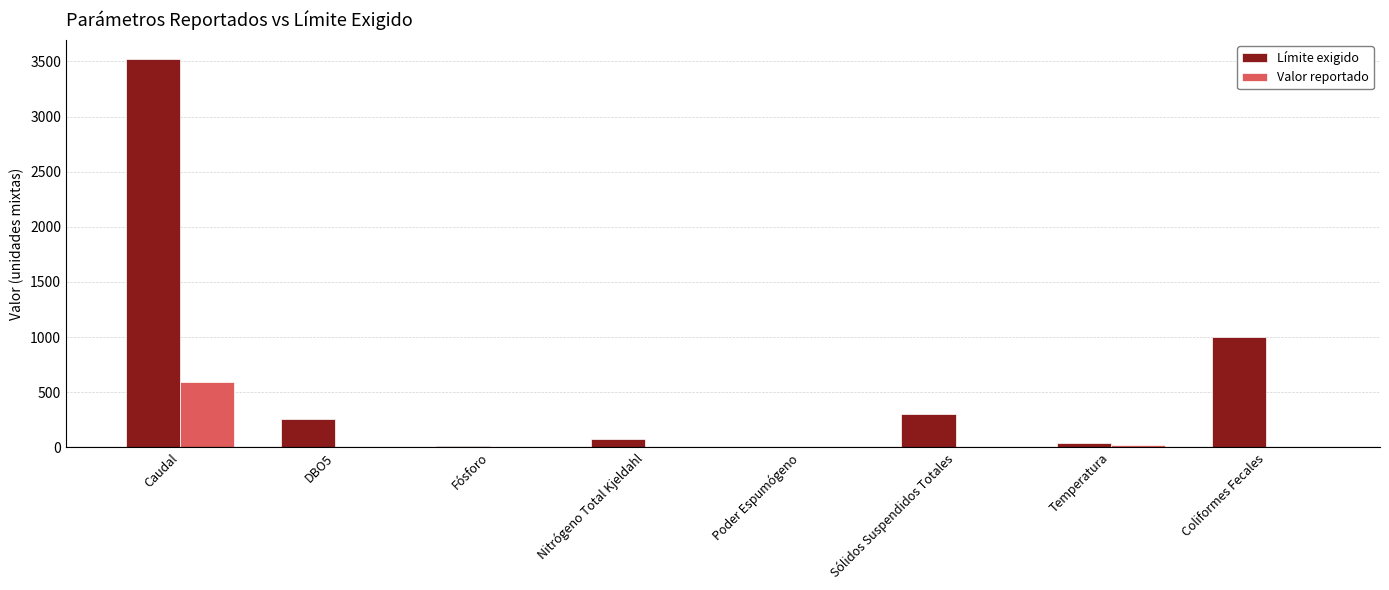

What are all the series names shown in the legend?

Límite exigido, Valor reportado